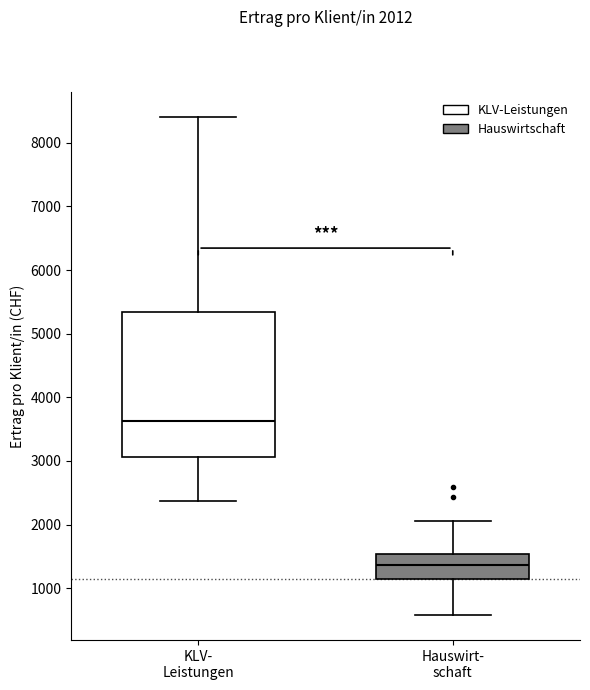

Which box's median line is the lowest?

Hauswirt- schaft